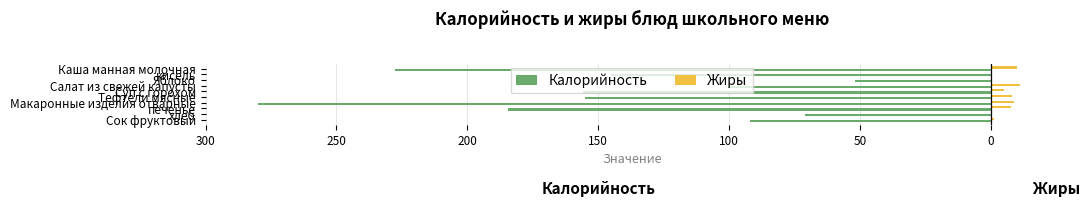

What are all the series names shown in the legend?

Калорийность, Жиры